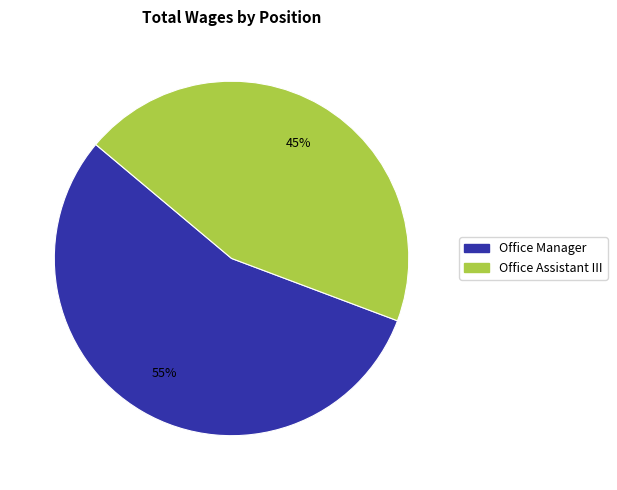

Is it true that Office Manager is 55% of the pie?

True